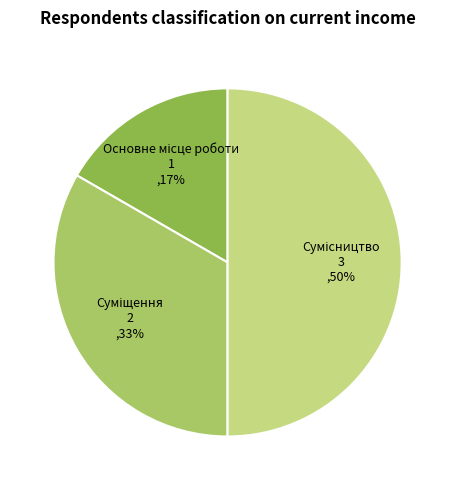

To the nearest percent, what is the average slice percentage?

33%